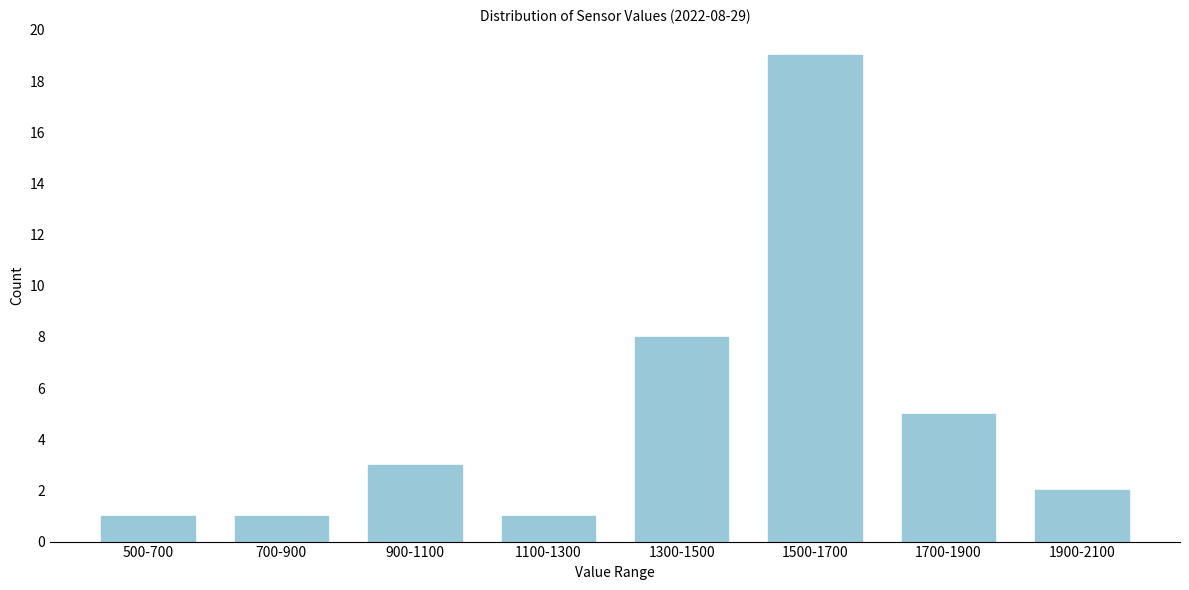

Reading left to right, list all the values displayed in this chart.

500-700=1	700-900=1	900-1100=3	1100-1300=1	1300-1500=8	1500-1700=19	1700-1900=5	1900-2100=2